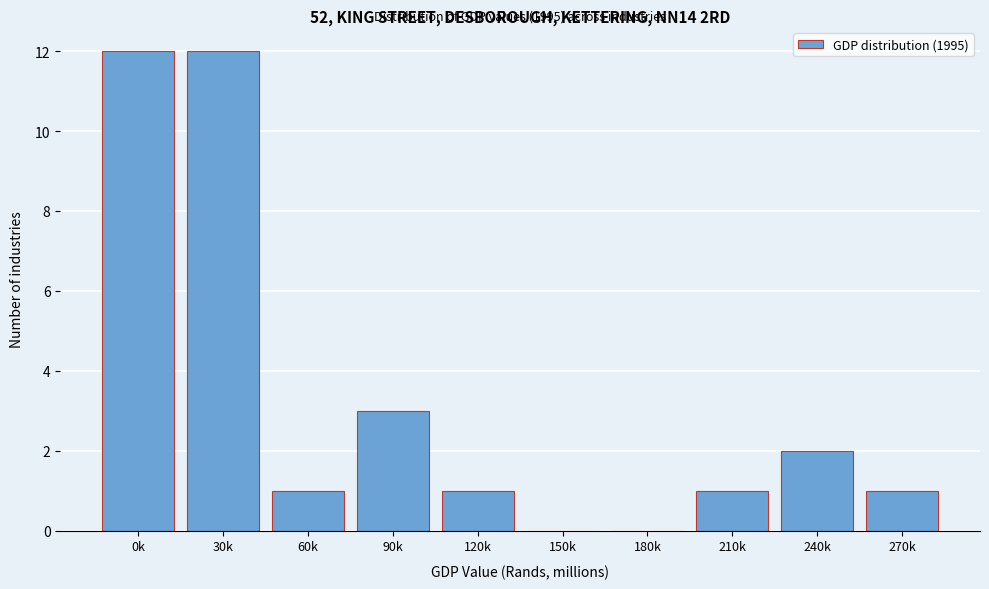

Reading right to left, extract all data points from this chart.

270k=1	240k=2	210k=1	180k=0	150k=0	120k=1	90k=3	60k=1	30k=12	0k=12